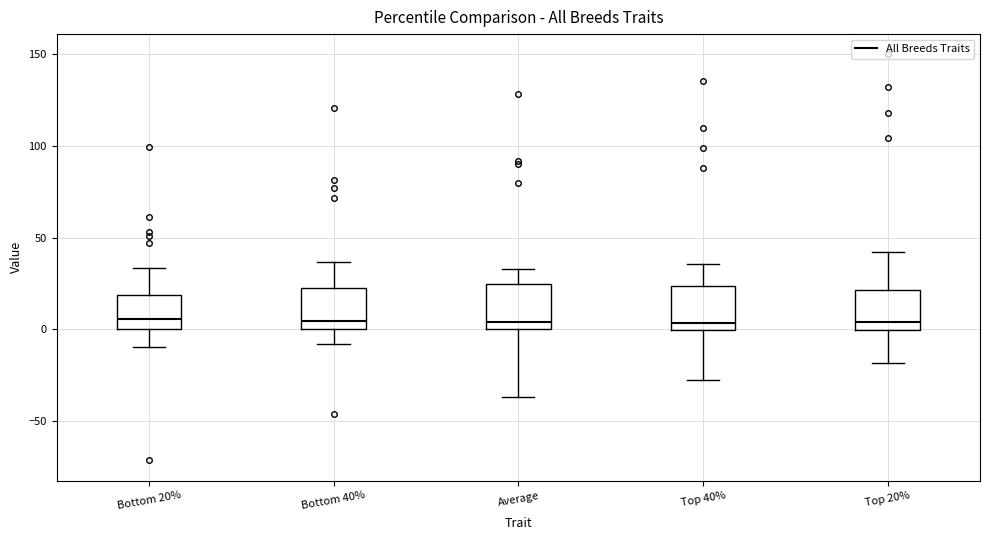

Where is the lower edge of the box for Bottom 20% on the y-axis? The values are not printed on the chart, so give them approximately, as read against the axis.

0